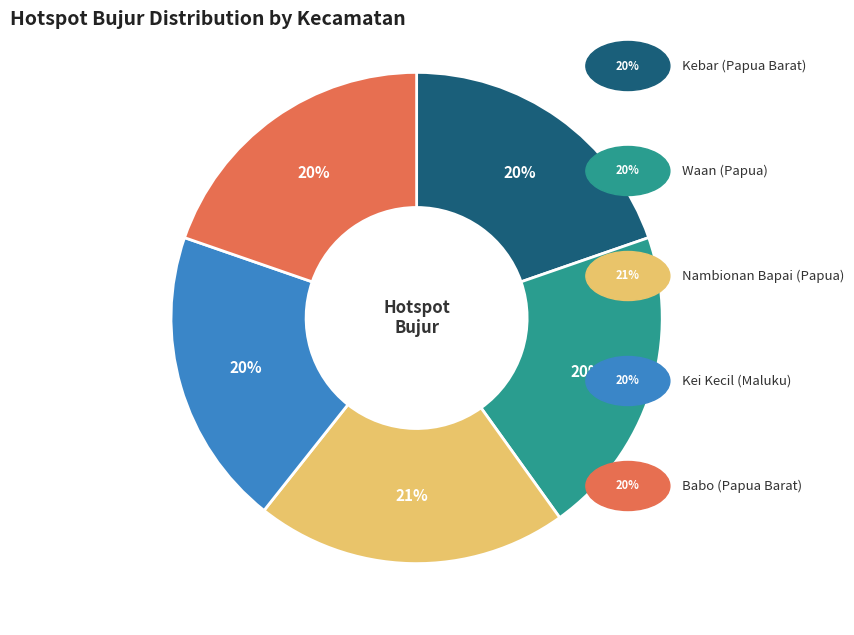

Is there a majority slice in this chart?

No